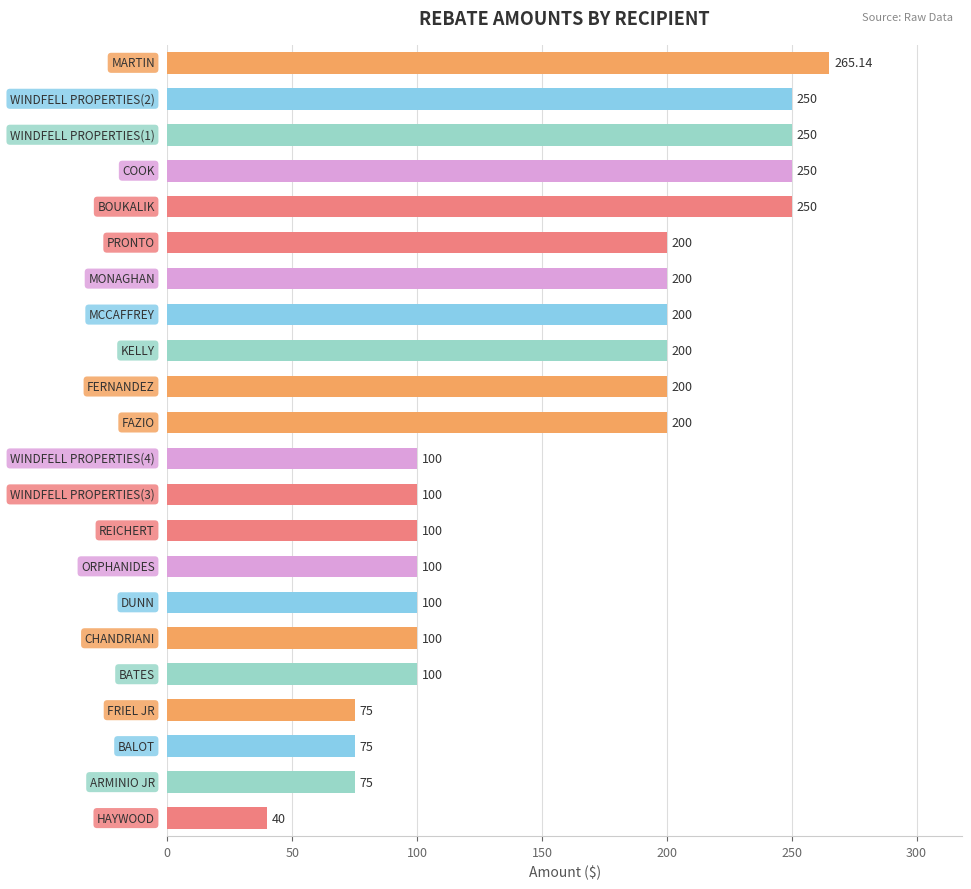

What is the average value?

155.9